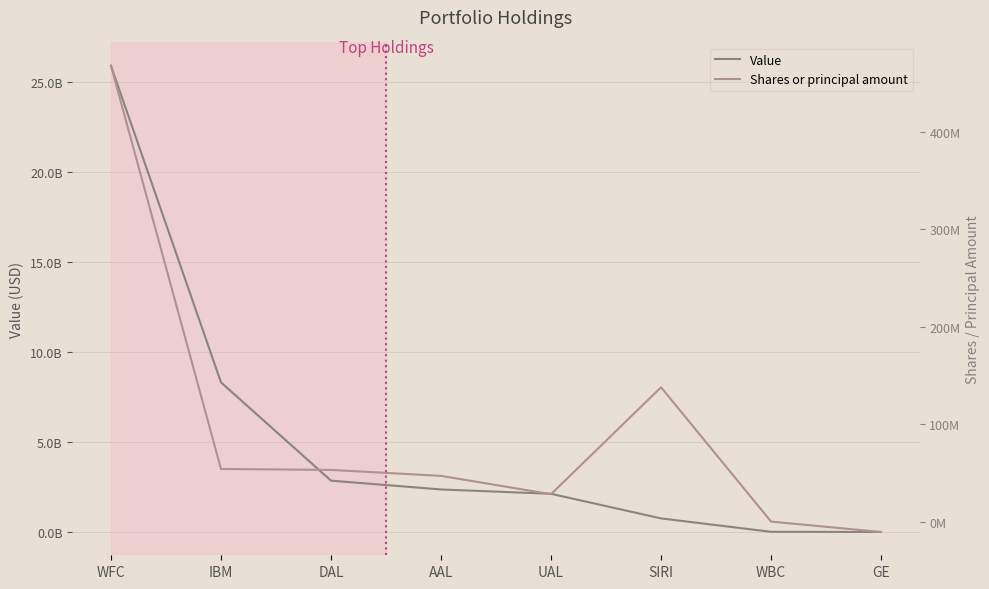

In Shares or principal amount, how many points are lower than both neighbors (excluding endpoints)?

1